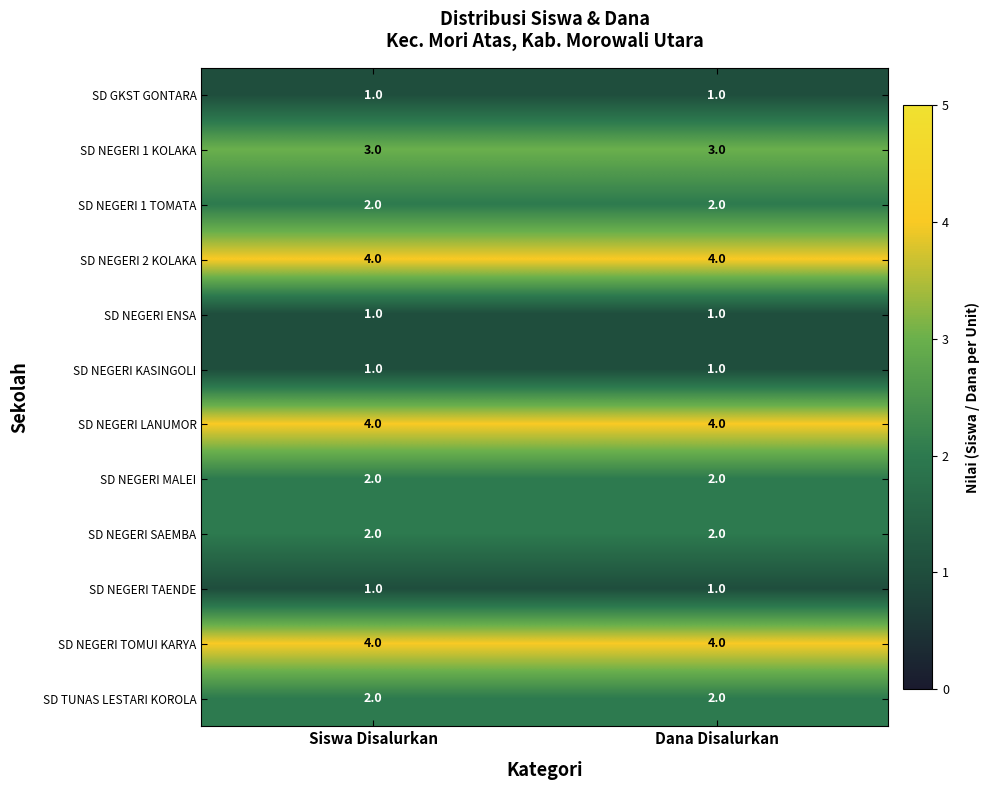

True or false: SD NEGERI 1 KOLAKA has a value of 3 at Siswa Disalurkan.

True